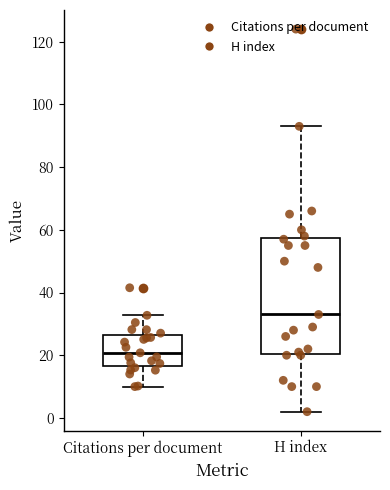

Which box is the tallest, from its lower edge to its upper edge?

H index